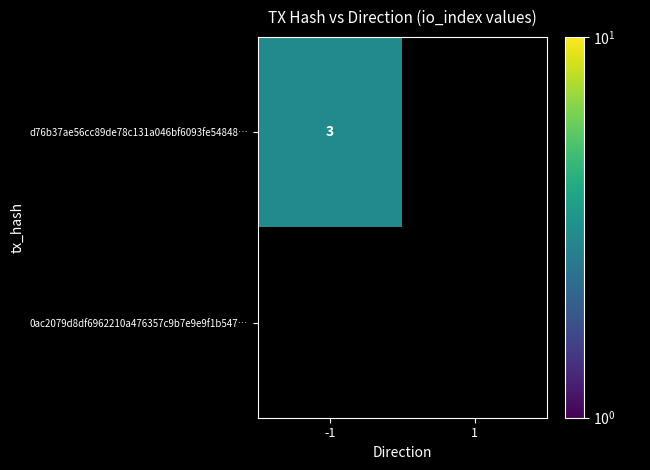

The value of d76b37ae56cc89de78c131a046bf6093fe54848… at -1 is 3. True or false?

True